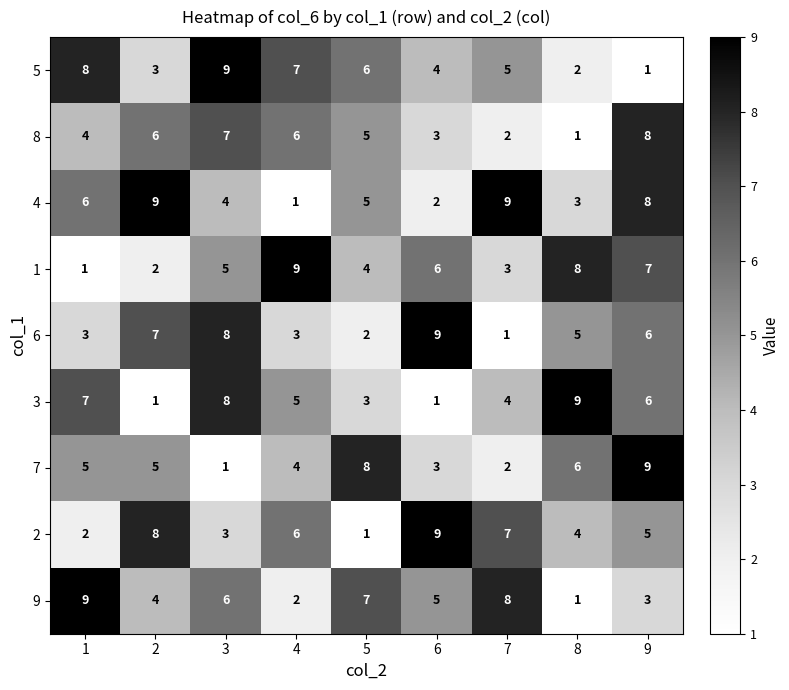

Is it true that 8 equals 2 at 1?

False